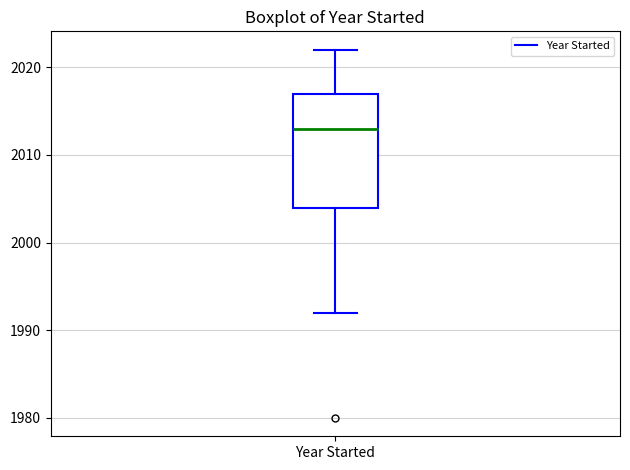

Where does the median line of the box for Year Started sit on the y-axis? The values are not printed on the chart, so give them approximately, as read against the axis.

2013